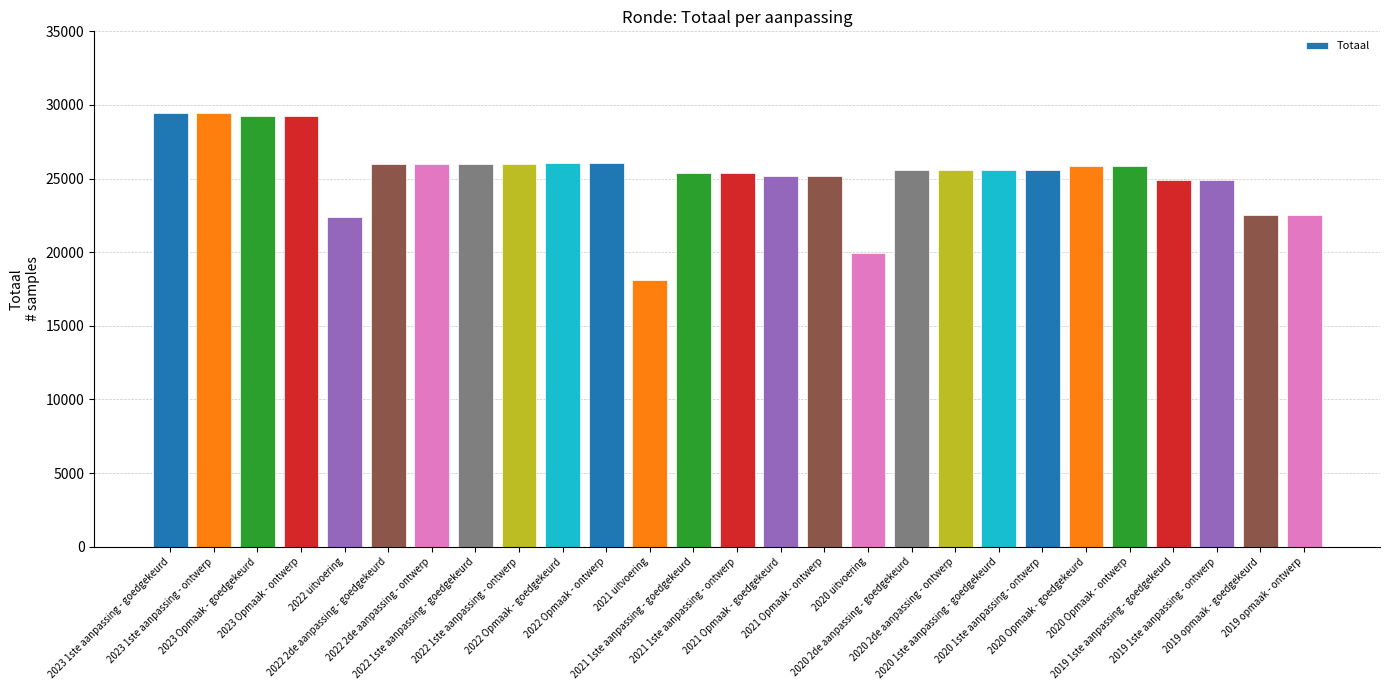

What is the average value?

25334